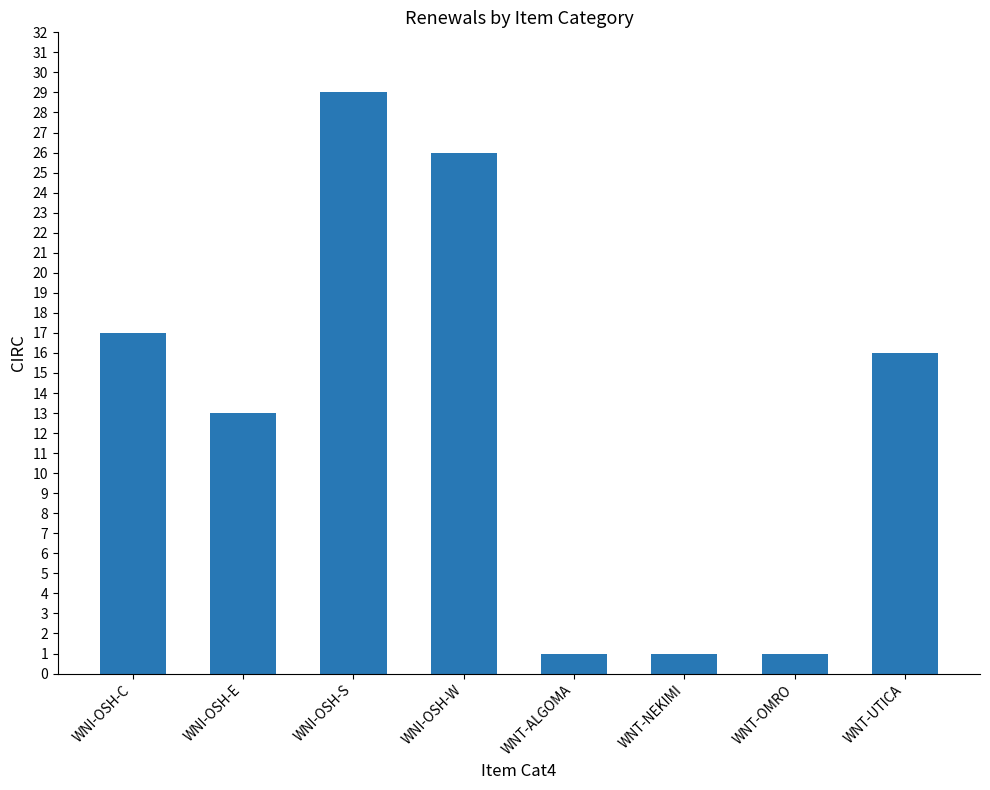

What is the difference between the maximum and second lowest values?

28